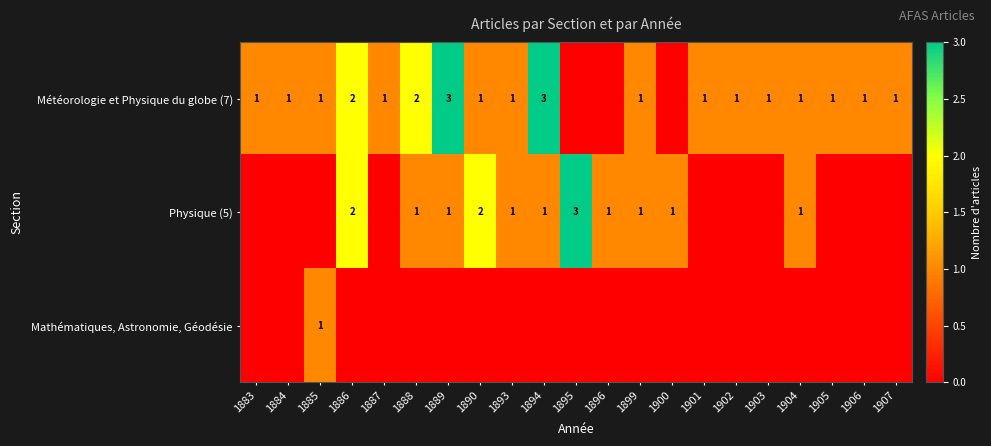

Between 1901 and 1894, which is larger?

1894